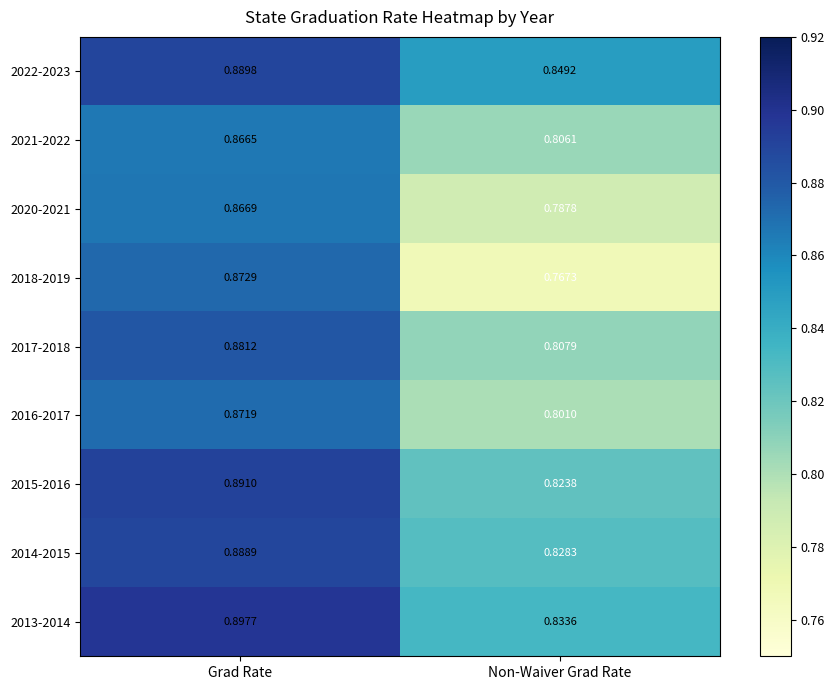

List the labels in order of 2015-2016 value, largest first.

Grad Rate, Non-Waiver Grad Rate